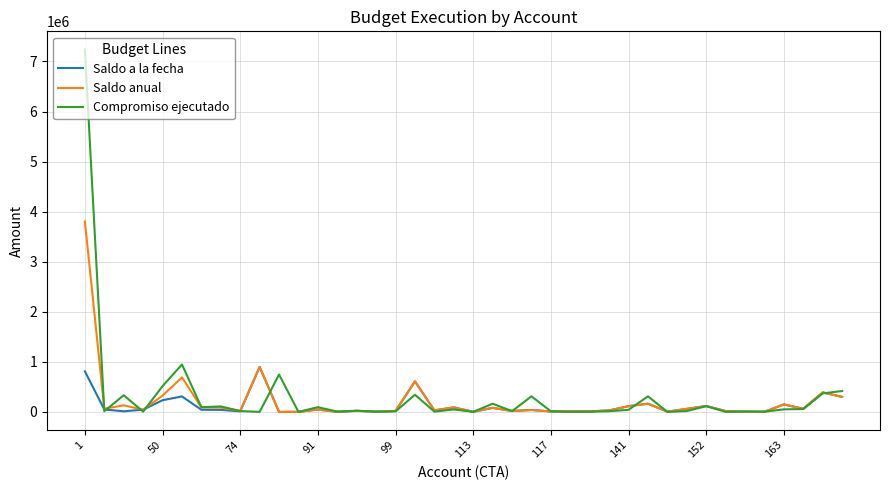

List the series in order of their peak value, highest first.

Compromiso ejecutado, Saldo anual, Saldo a la fecha